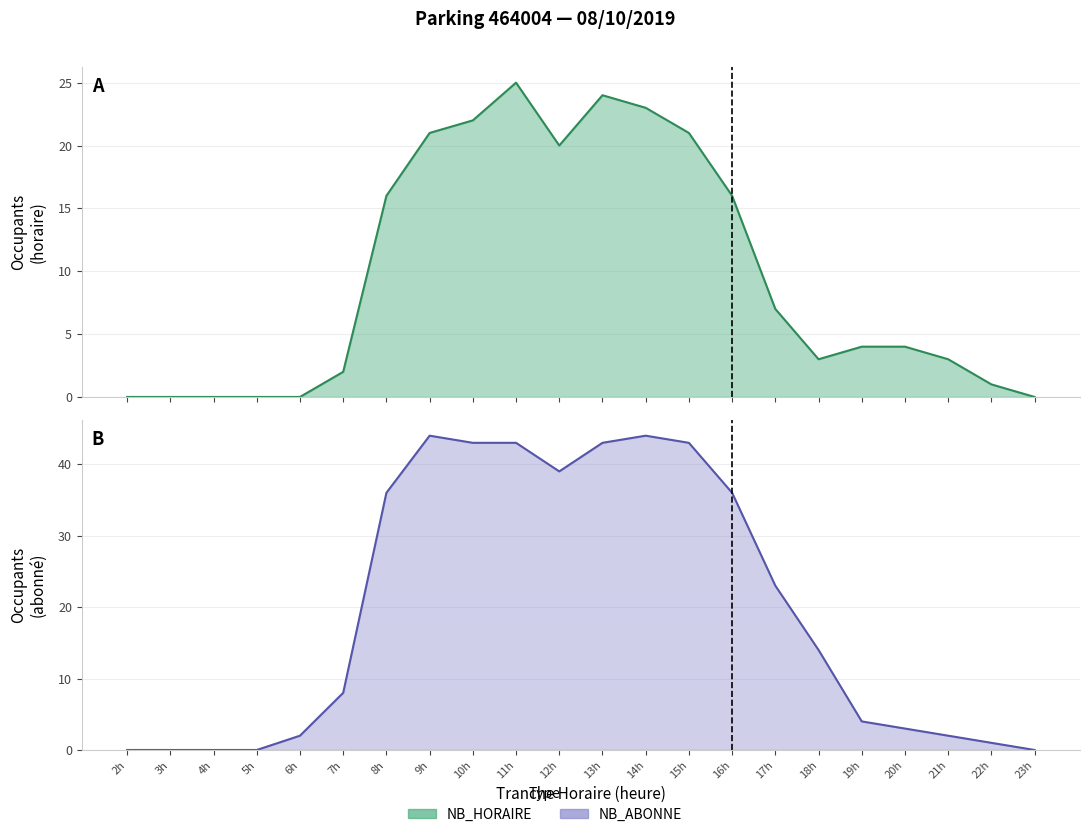

Between 10h and 17h, which series saw the biggest shift?

NB_ABONNE